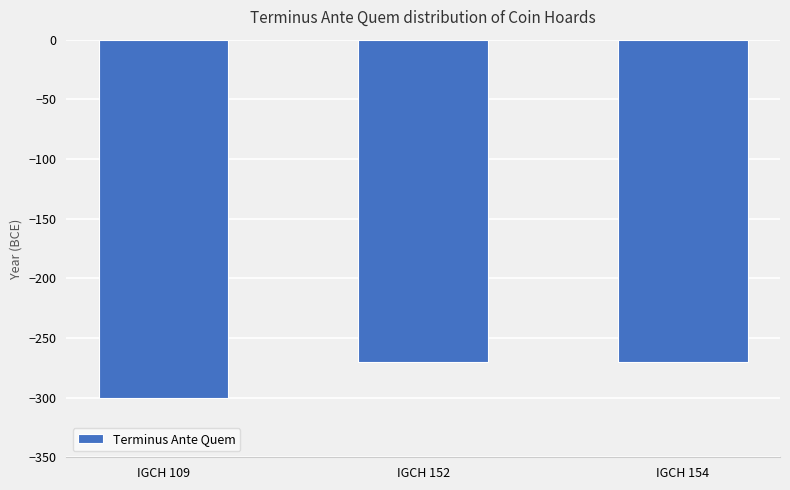

Count the number of data series in this chart.

1